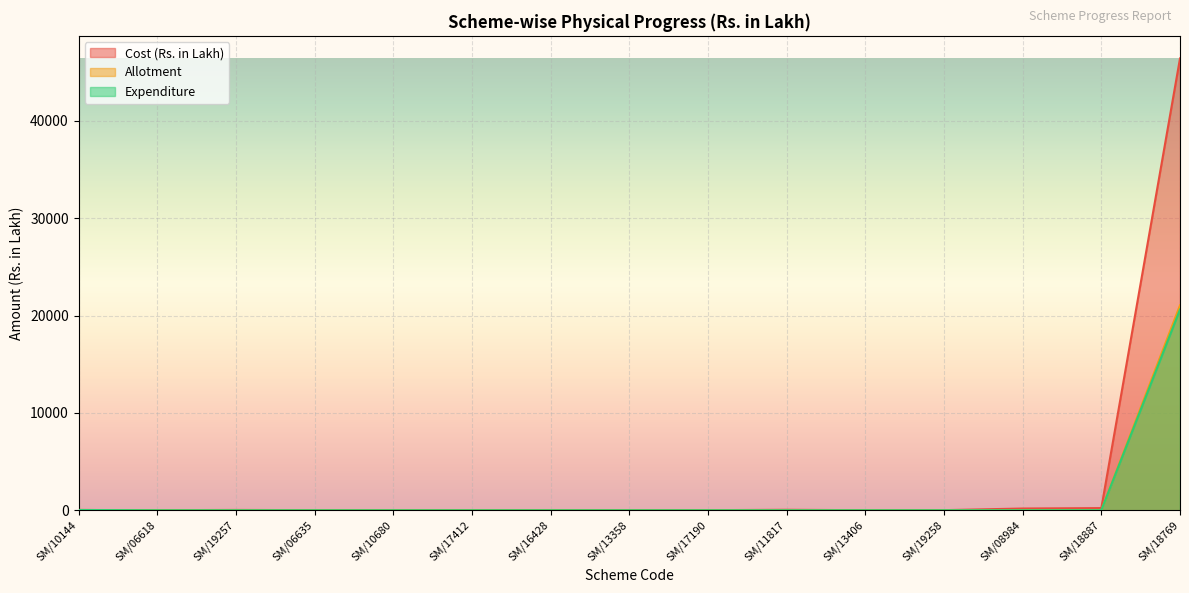

Which has a higher value, SM/10680 or SM/19258?

SM/10680